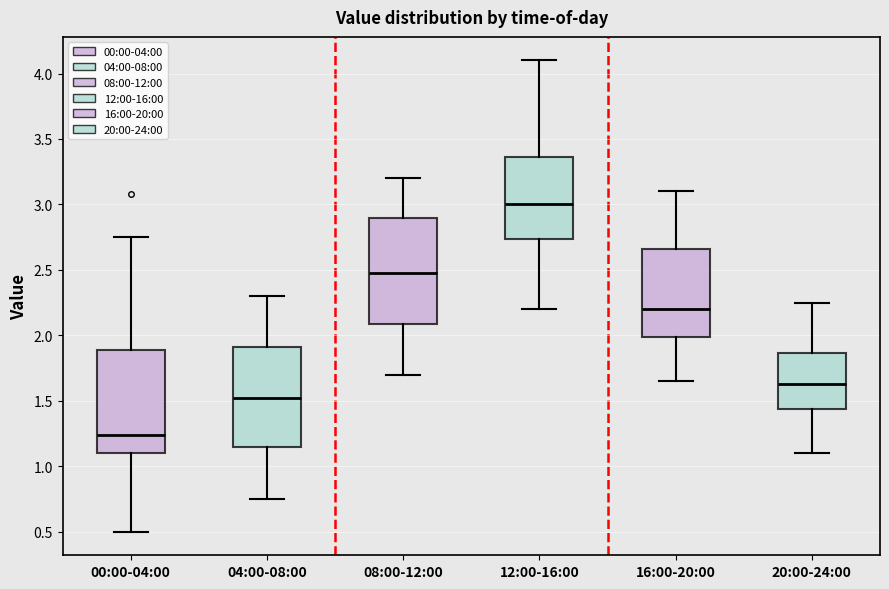

Reading left to right, read every box against the y-axis: the position of its median line, the range the box covers, and the ends of its whiskers. The values are not printed on the chart, so give them approximately, as read against the axis.

00:00-04:00: median 1.25, box 1.10 to 1.90, whiskers 0.50 to 2.75
04:00-08:00: median 1.55, box 1.15 to 1.90, whiskers 0.75 to 2.30
08:00-12:00: median 2.50, box 2.10 to 2.90, whiskers 1.70 to 3.20
12:00-16:00: median 3.00, box 2.75 to 3.35, whiskers 2.20 to 4.10
16:00-20:00: median 2.20, box 2.00 to 2.65, whiskers 1.65 to 3.10
20:00-24:00: median 1.65, box 1.45 to 1.85, whiskers 1.10 to 2.25